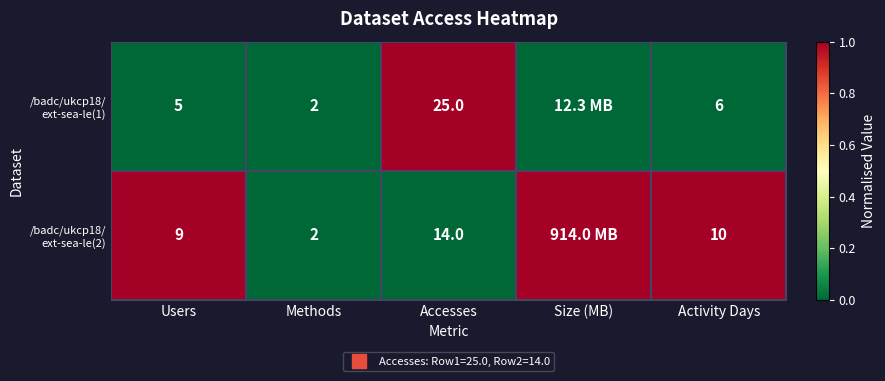

Between Activity Days and Methods, which is larger?

Activity Days